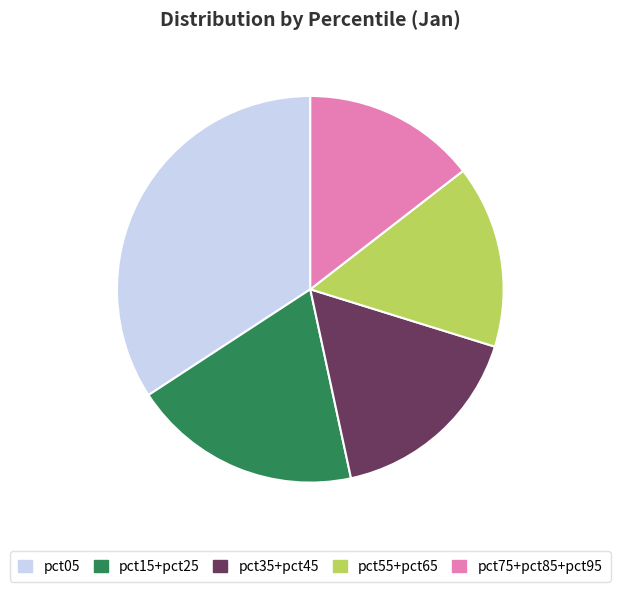

Does any single category account for the majority?

No